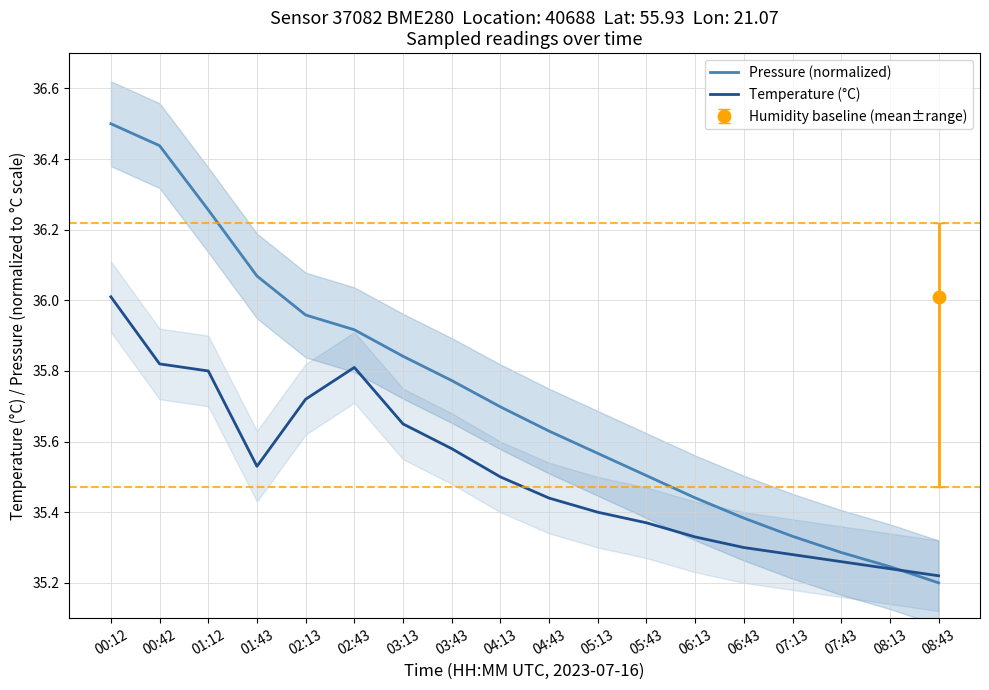

Count the number of data series in this chart.

2